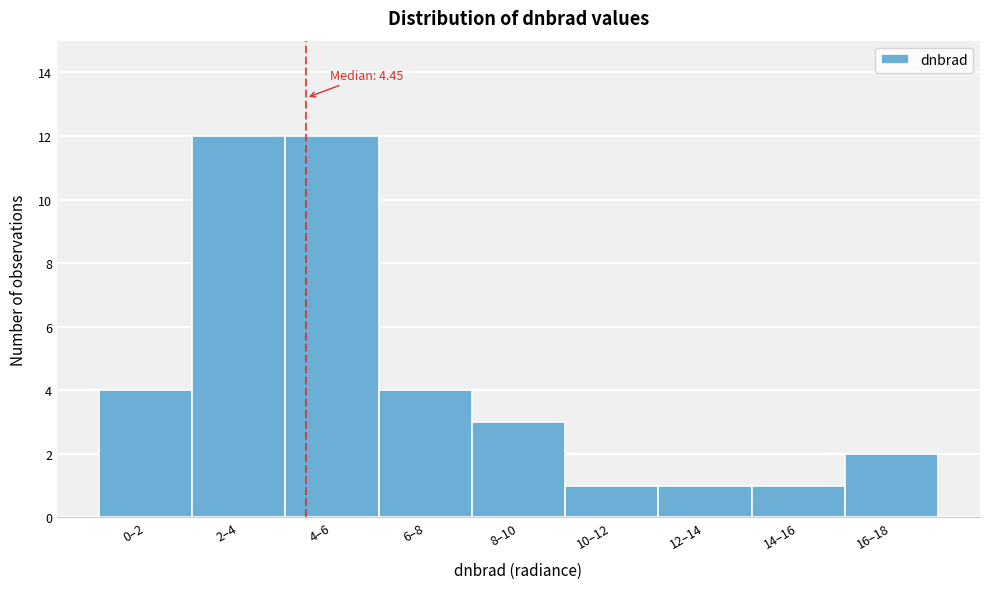

Reading left to right, list all the values displayed in this chart.

4	12	12	4	3	1	1	1	2